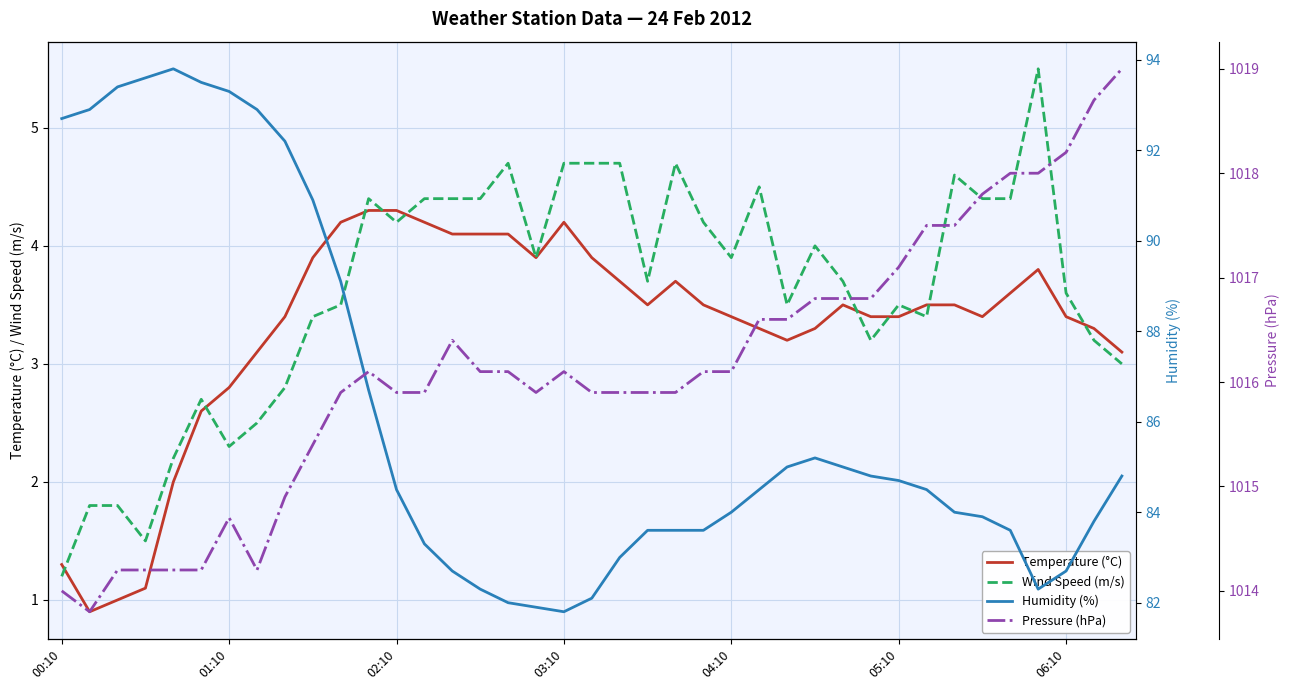

What is the spread (max minus min) of values at 8?

1012.1